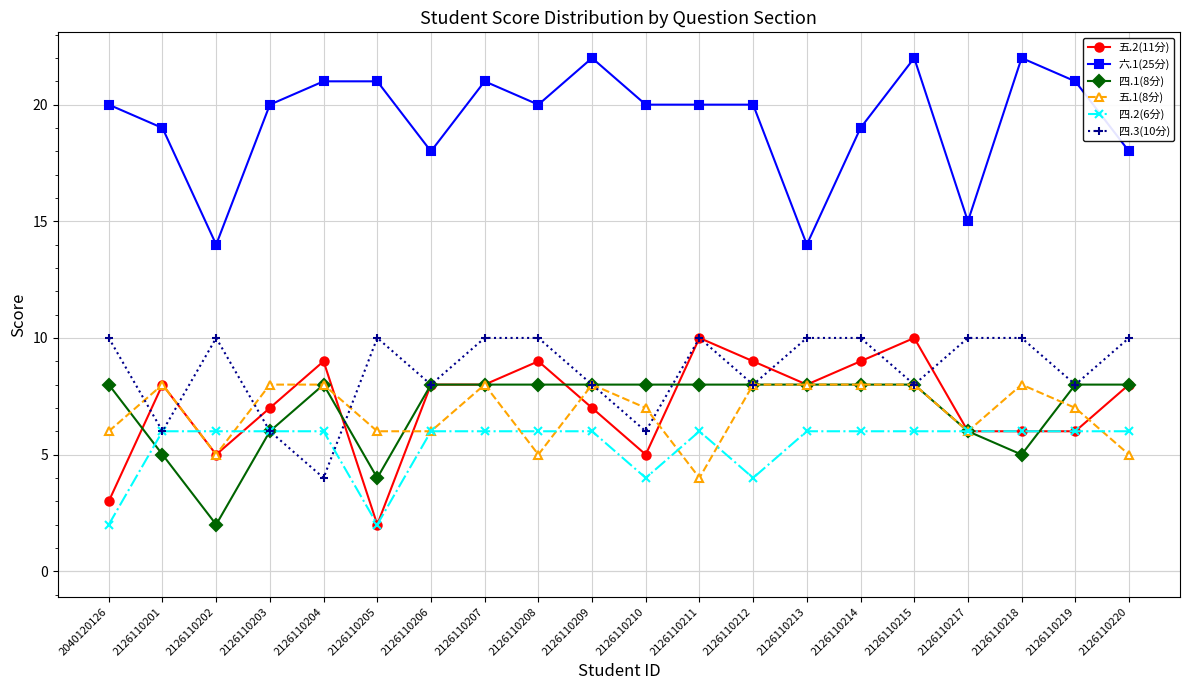

How many data points in 五.1(8分) are less than 8?

10